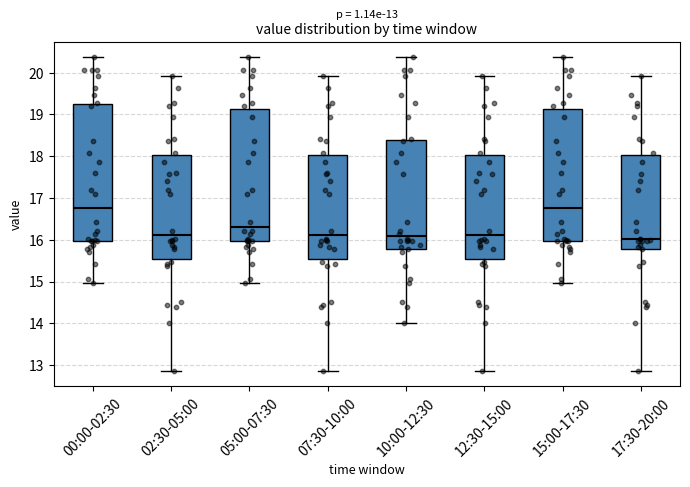

Which box is the tallest, from its lower edge to its upper edge?

00:00-02:30